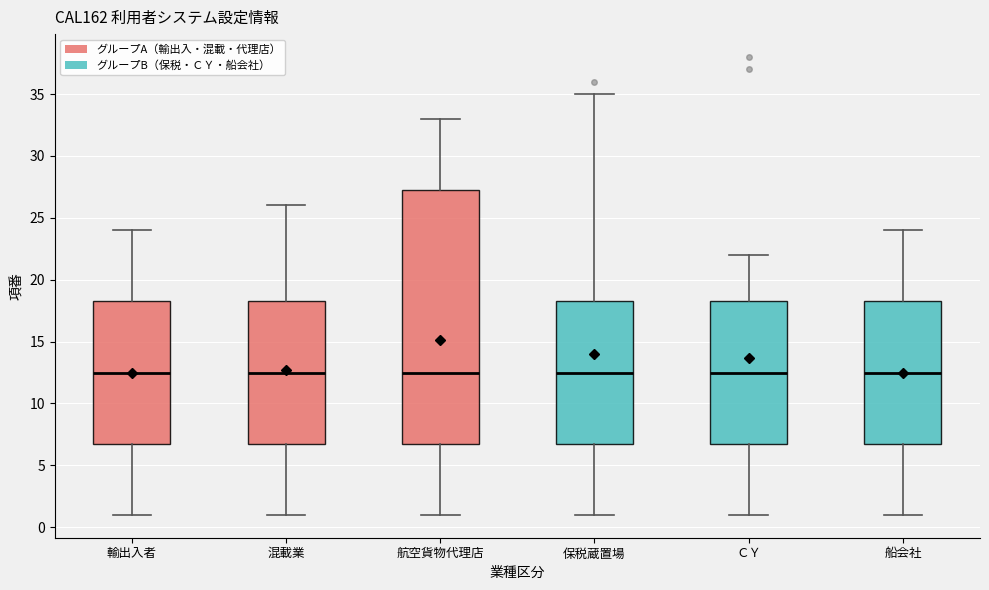

Reading left to right, transcribe this box plot: for each box, give where its median line is, the range the box spans, and where its two whiskers end, as read against the y-axis. The values are not printed on the chart, so give them approximately, as read against the axis.

輸出入者: median 12.5, box 7.0 to 18.5, whiskers 1.0 to 24.0
混載業: median 12.5, box 7.0 to 18.5, whiskers 1.0 to 26.0
航空貨物代理店: median 12.5, box 7.0 to 27.5, whiskers 1.0 to 33.0
保税蔵置場: median 12.5, box 7.0 to 18.5, whiskers 1.0 to 35.0
ＣＹ: median 12.5, box 7.0 to 18.5, whiskers 1.0 to 22.0
船会社: median 12.5, box 7.0 to 18.5, whiskers 1.0 to 24.0